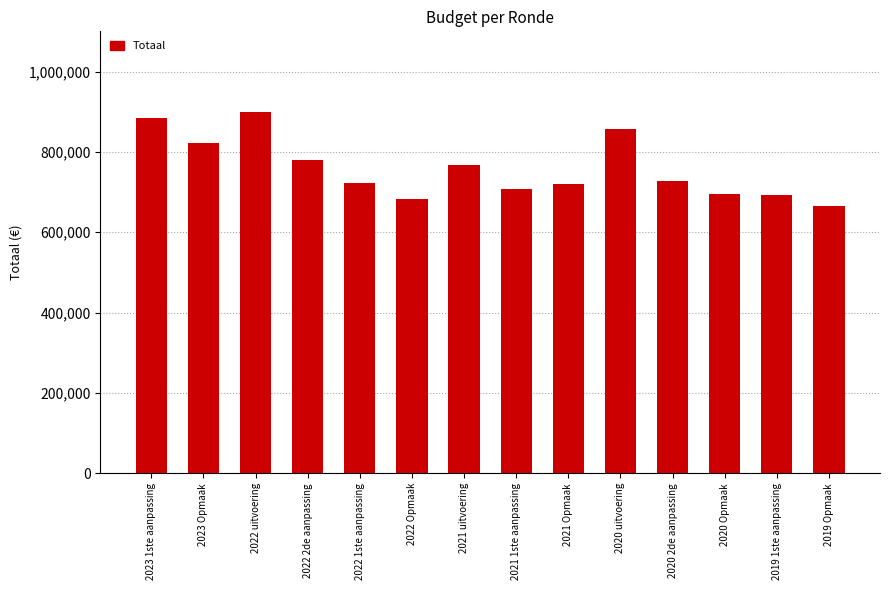

What is the label of the 13th bar from the right?

2023 Opmaak